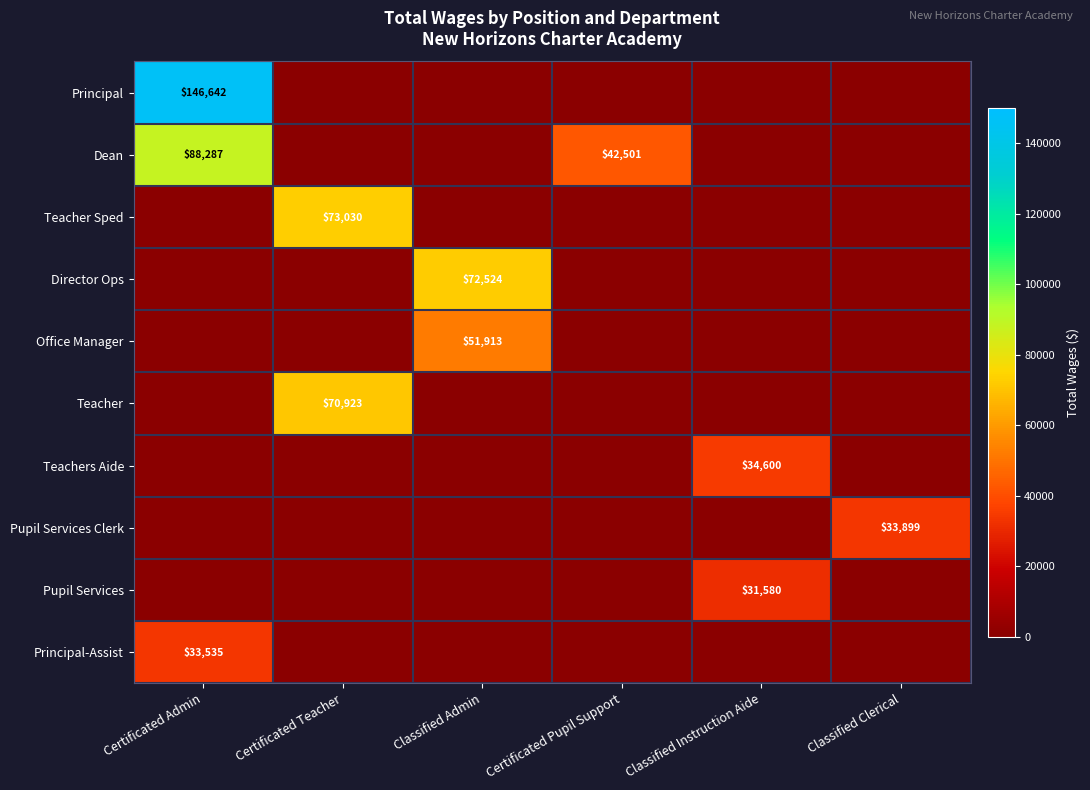

True or false: Dean has a value of 42501 at Certificated Pupil Support.

True